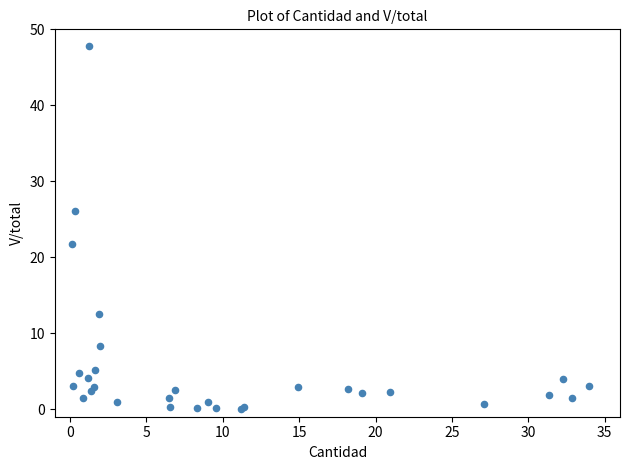

What Y value in the scatter plot is closest to 23?

21.7